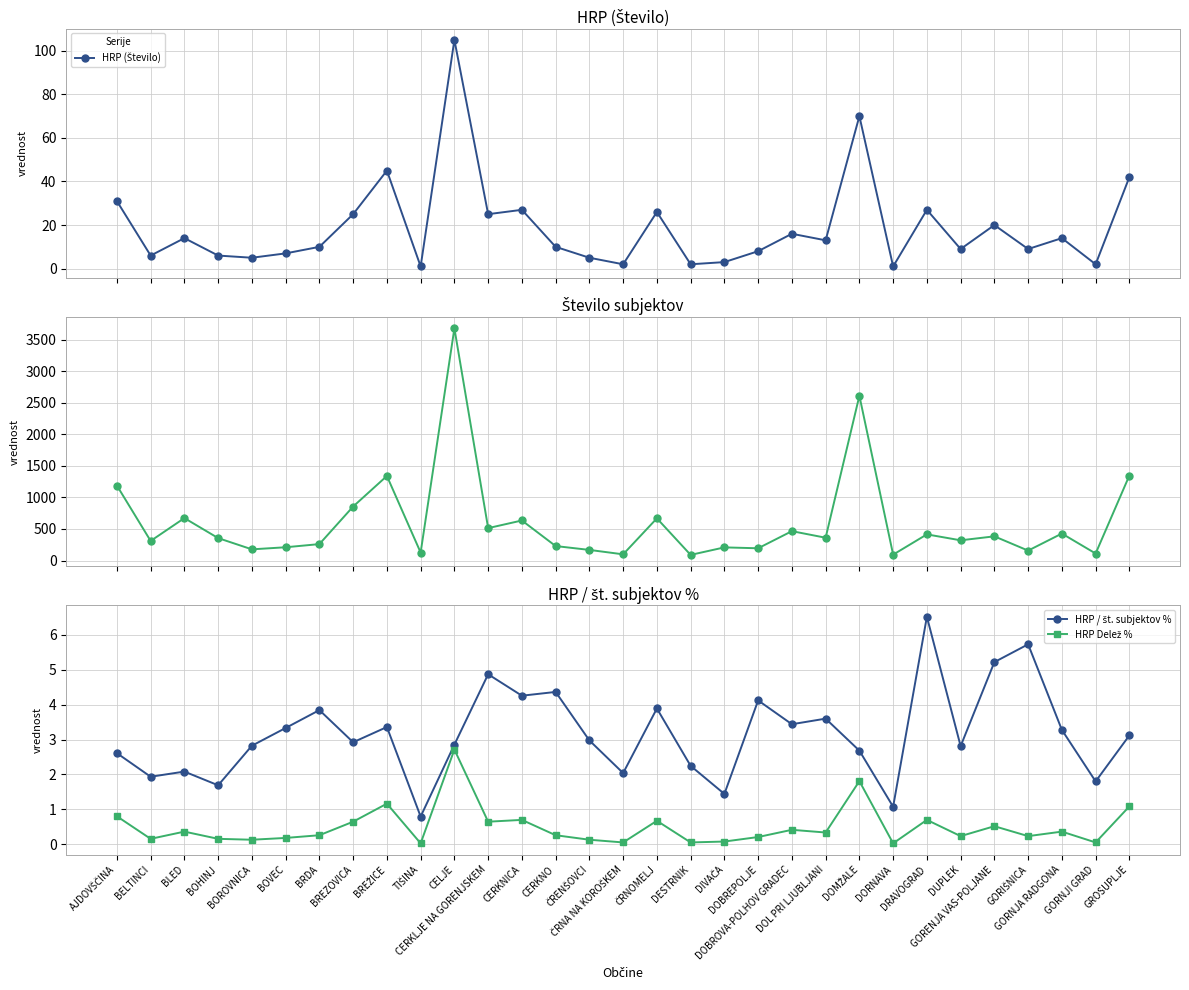

Where is HRP / št. subjektov % nearest to the value 3?

ČRENŠOVCI